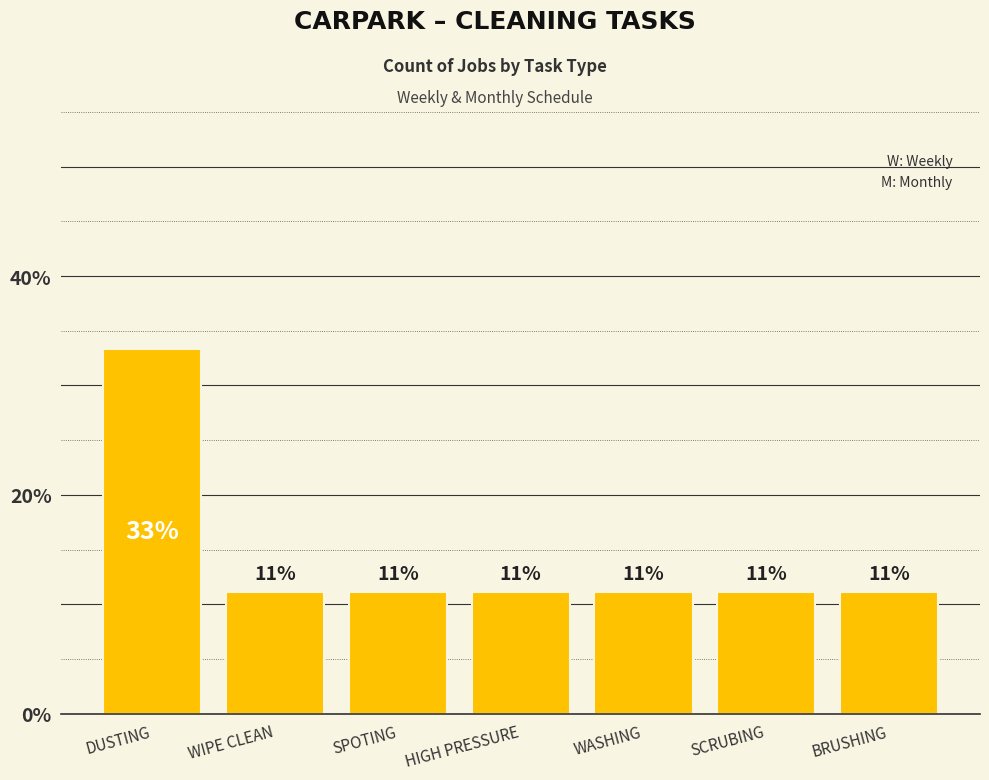

What is the sum of the values at HIGH PRESSURE and SPOTING?

22.2